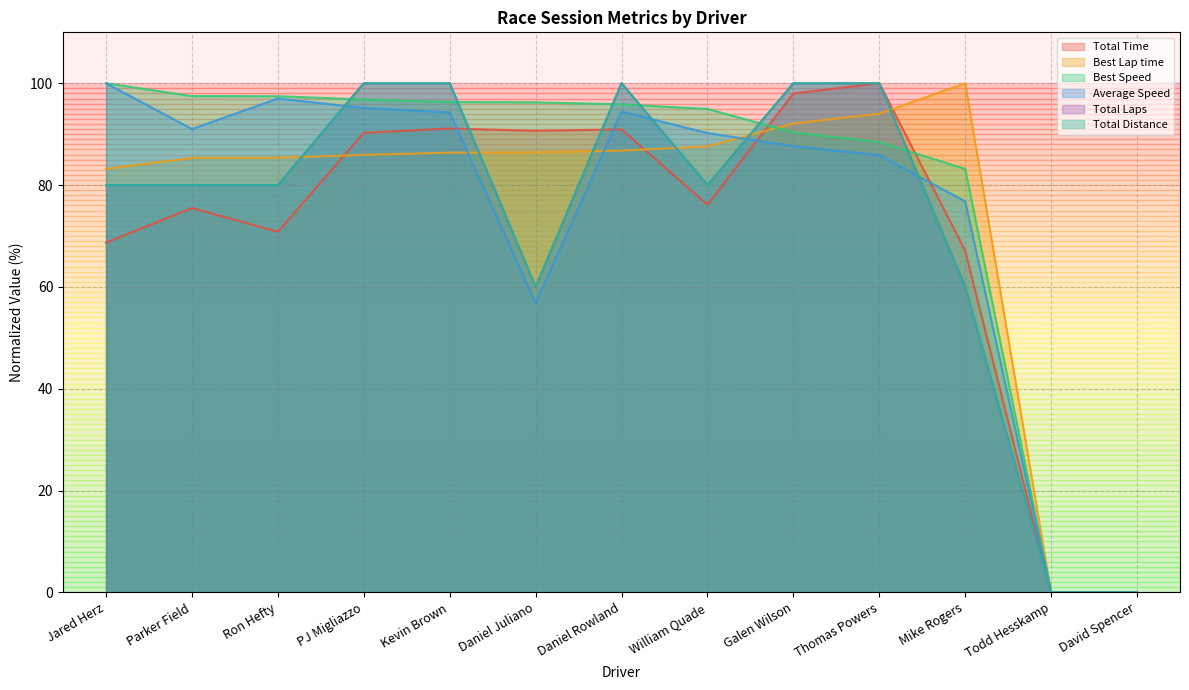

What is the sum of the Total Laps values at PJ Migliazzo and Galen Wilson?

200.0